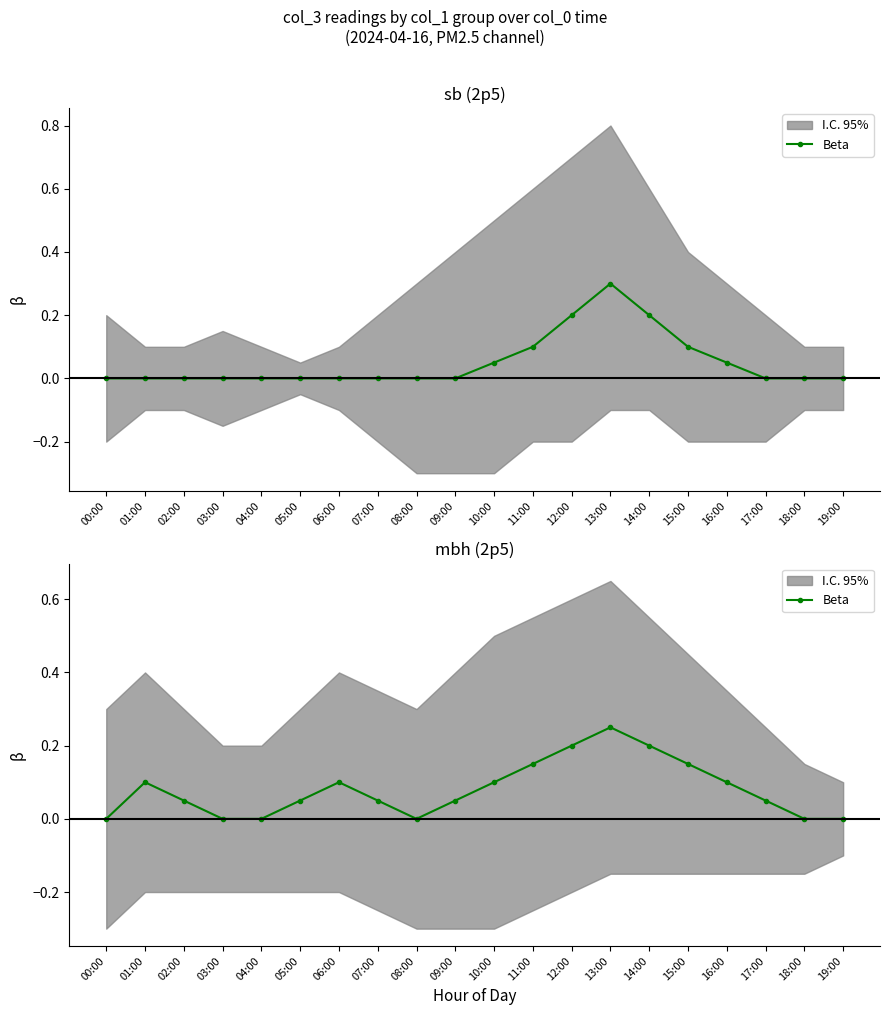

What is the difference between the maximum and second lowest values?

0.2